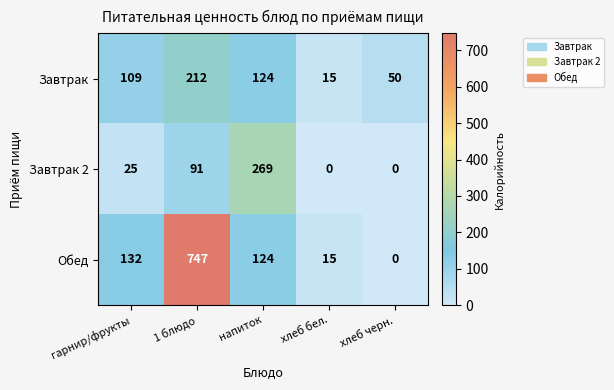

Rank the series by their average value, from highest to lowest.

Обед, Завтрак, Завтрак 2